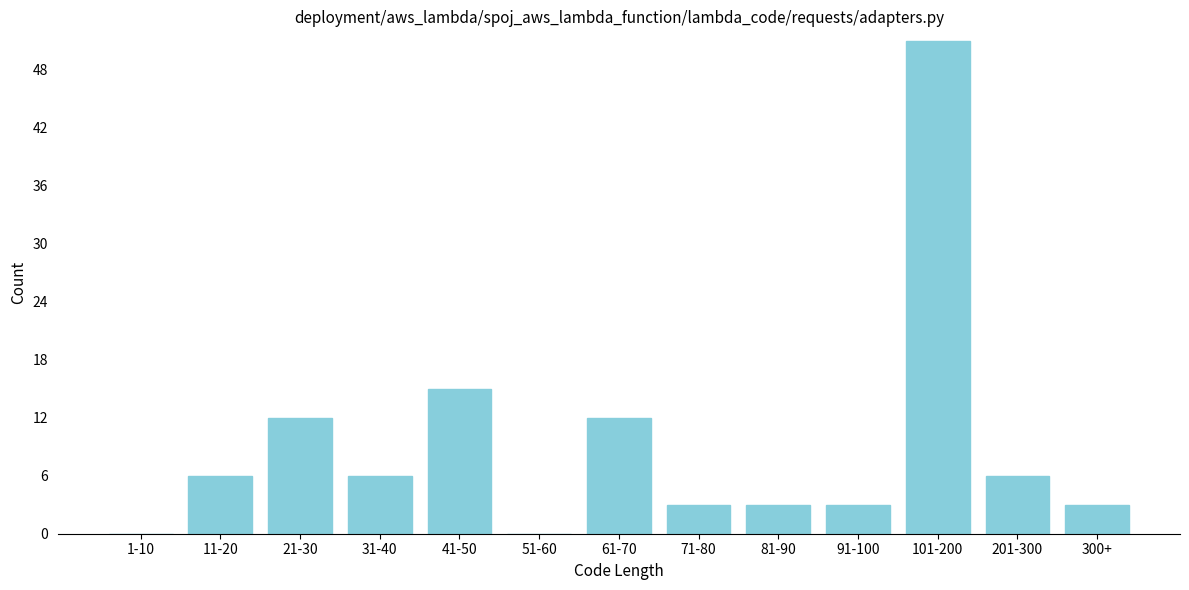

Reading left to right, transcribe all the data shown in this chart.

1-10=0	11-20=6	21-30=12	31-40=6	41-50=15	51-60=0	61-70=12	71-80=3	81-90=3	91-100=3	101-200=51	201-300=6	300+=3